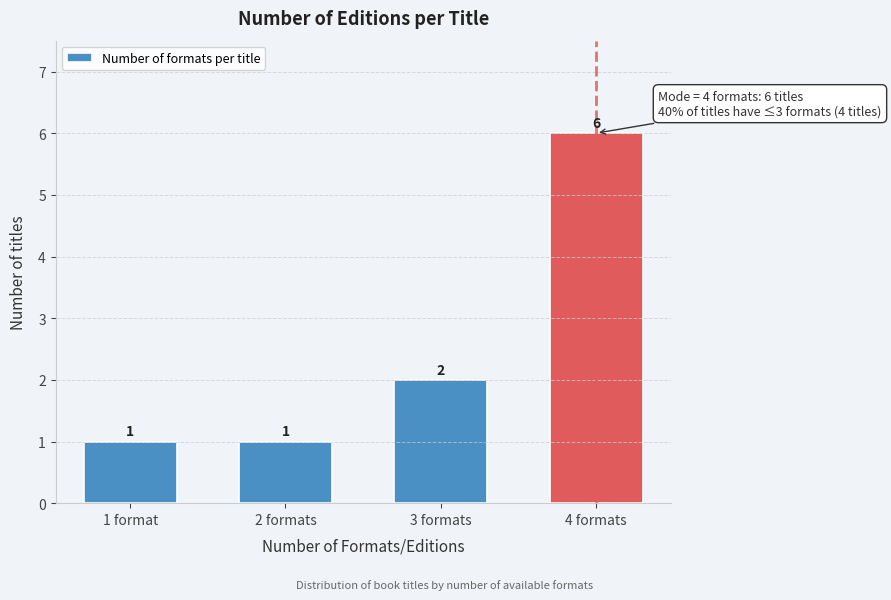

Reading right to left, transcribe all the data shown in this chart.

4 formats=6	3 formats=2	2 formats=1	1 format=1